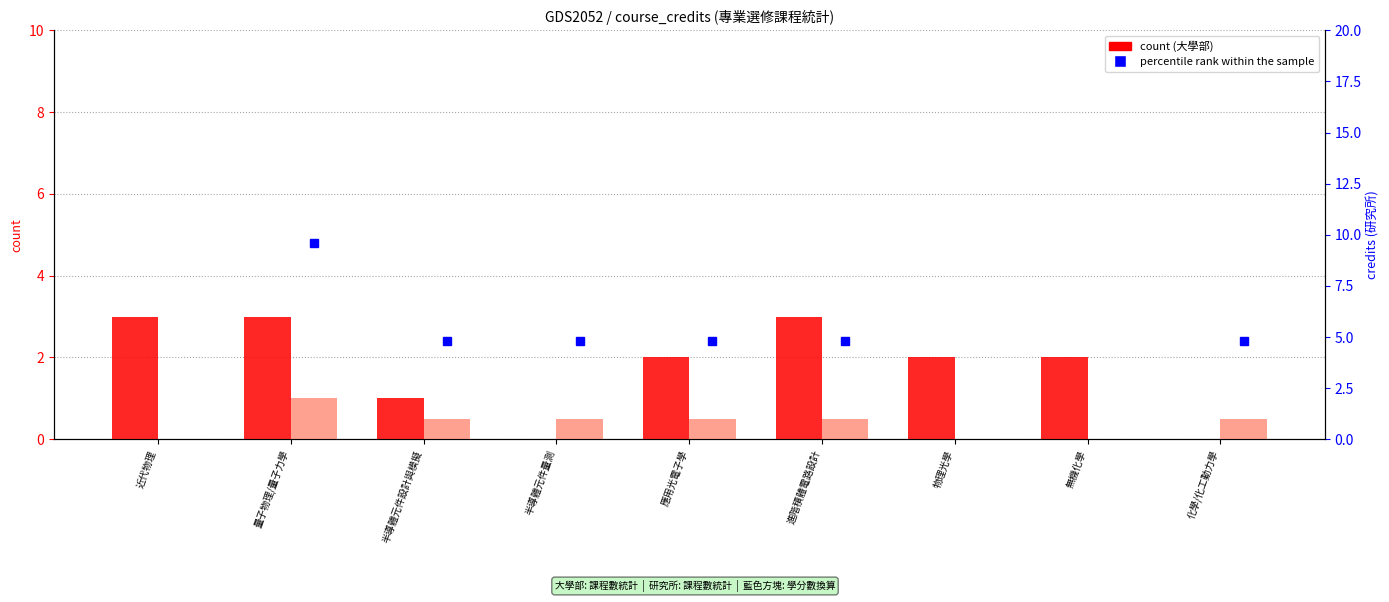

At which label does 研究所 count first exceed 1?

量子物理/量子力學